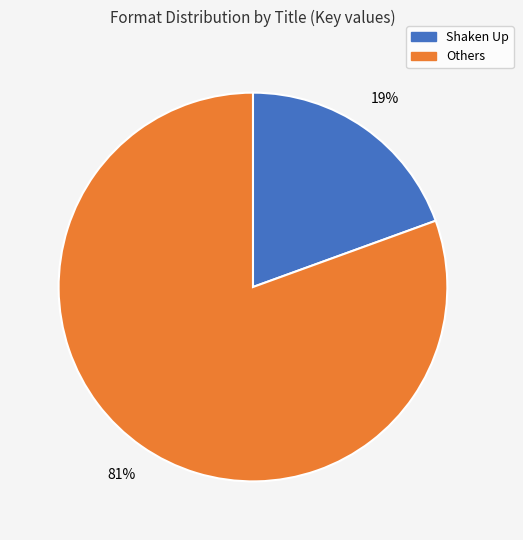

Does any single category account for the majority?

Yes